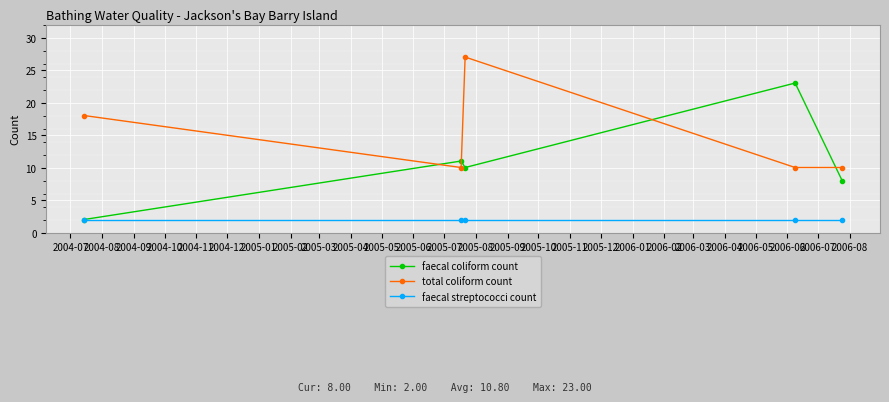

What is the minimum value for faecal coliform count?

2